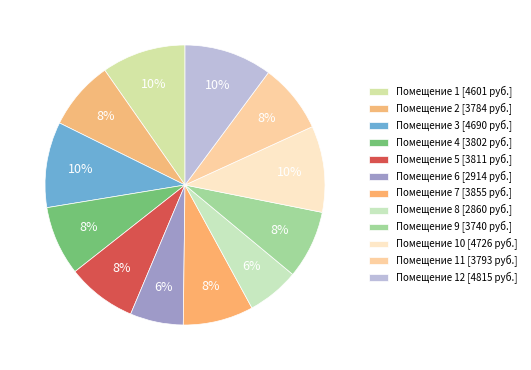

Rank the categories by value from highest to lowest.

12, 10, 3, 1, 7, 5, 4, 11, 2, 9, 6, 8